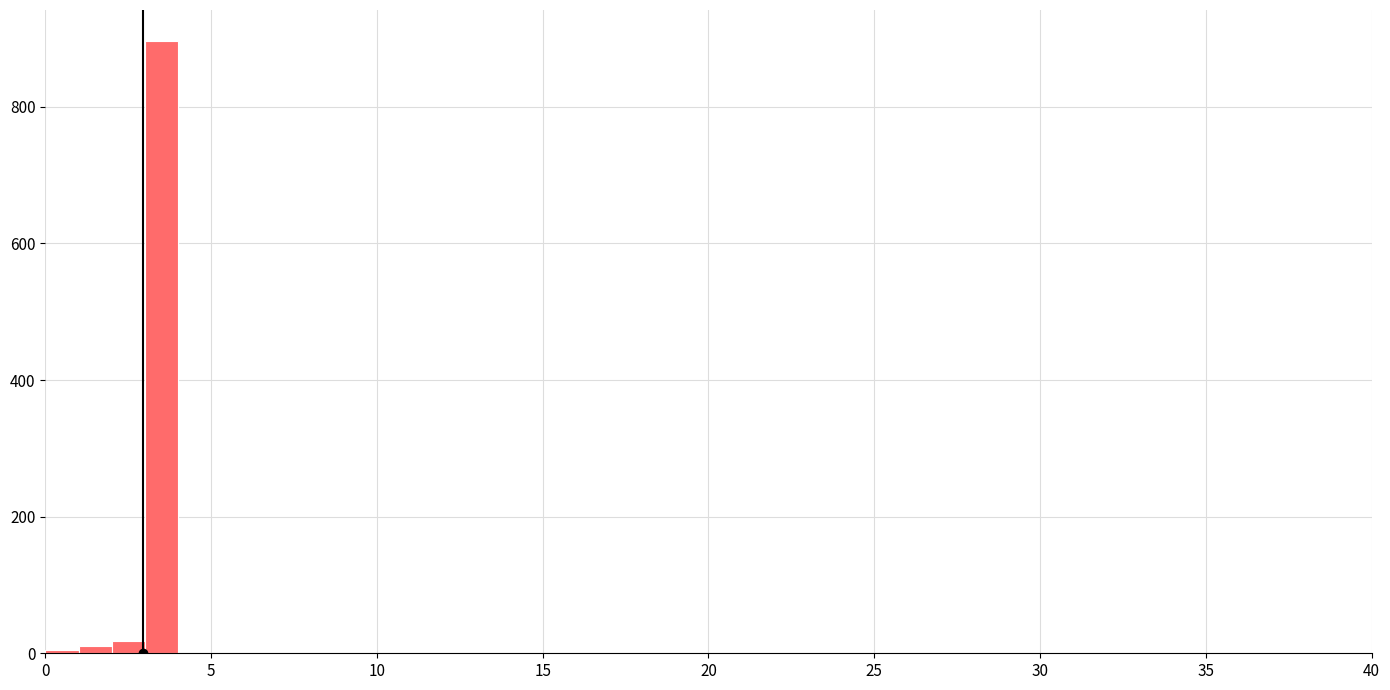

Around what value on the x-axis is the tallest bar? Give the approximate position of its centre, as read against the axis.

3.5